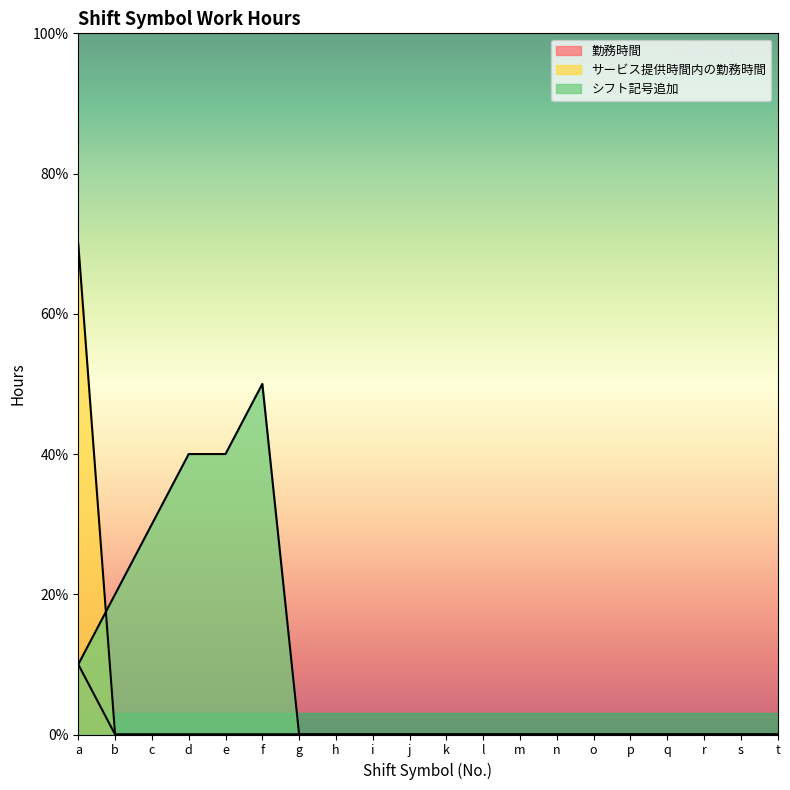

Rank the series by their maximum value, from lowest to highest.

勤務時間, シフト記号追加, サービス提供時間内の勤務時間